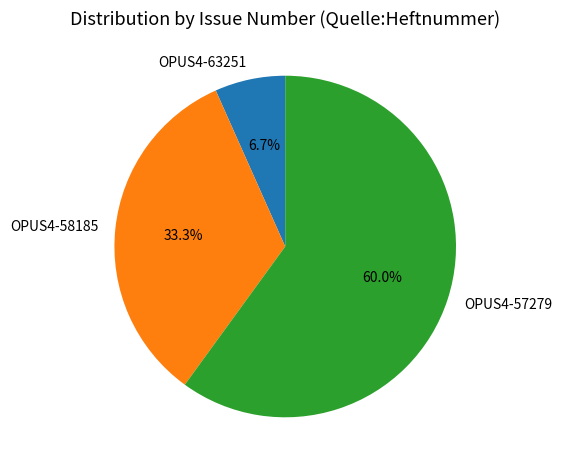

What is the ratio of the value at OPUS4-58185 to the value at OPUS4-57279?

0.6